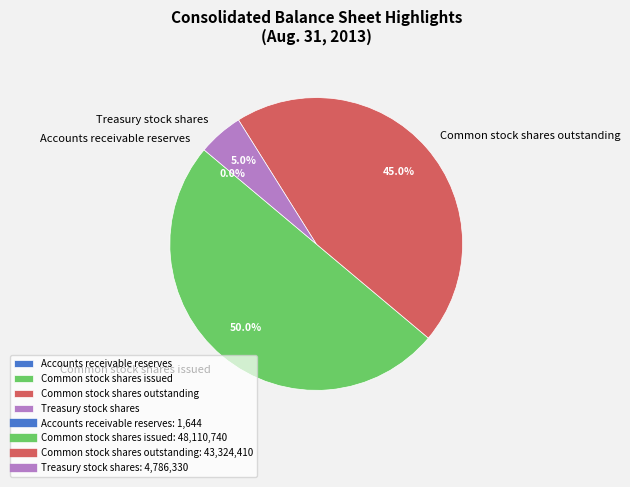

Which category has the biggest portion of the pie?

Common stock shares issued